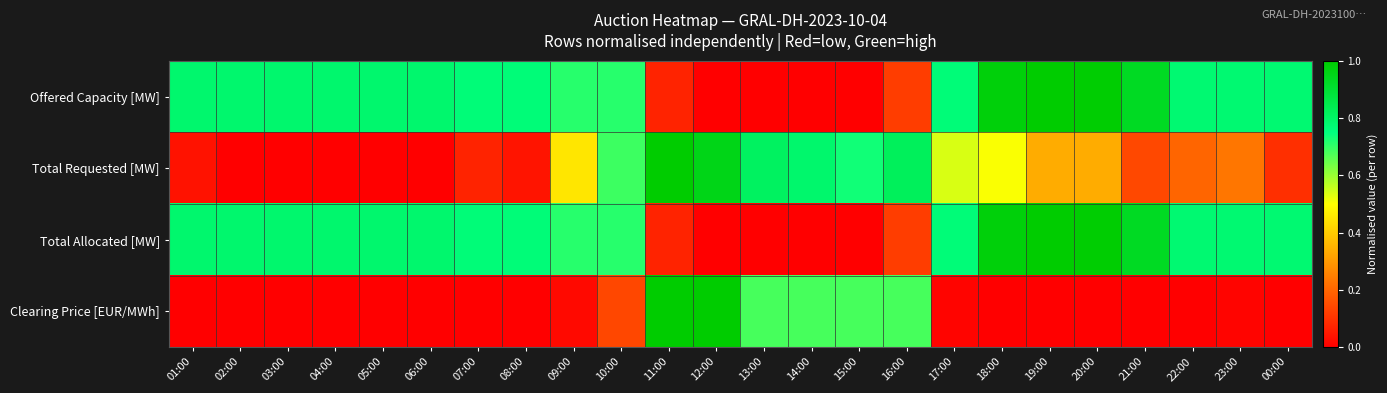

Which series has the largest total across all categories?

Offered Capacity [MW]